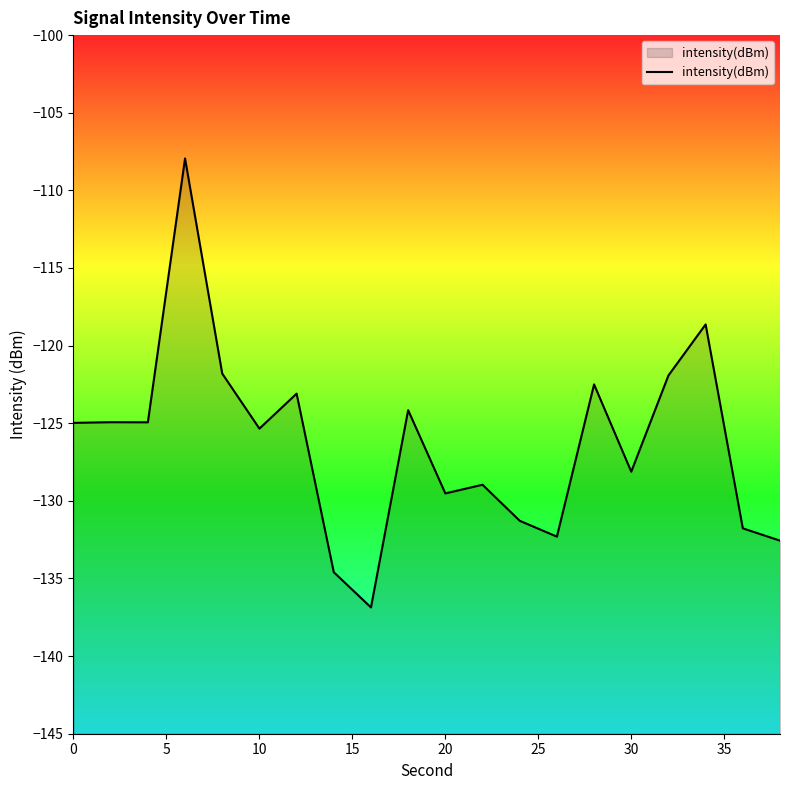

What is the difference between the maximum and minimum values?

28.9